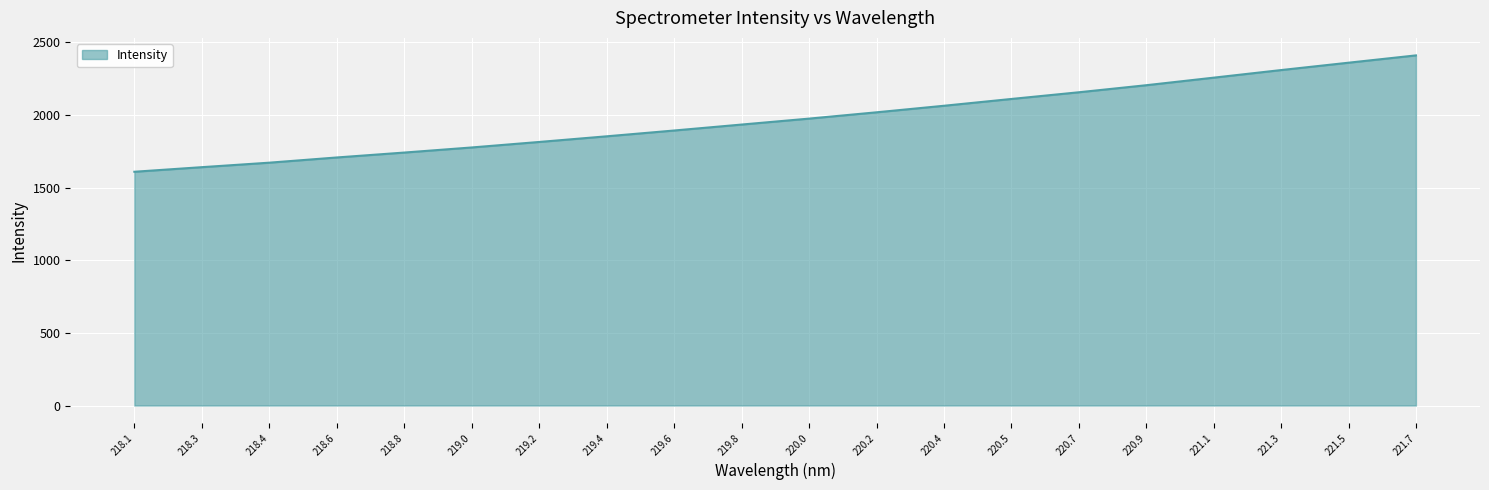

What is the ratio of the value at 220.0 to the value at 221.5?

0.8